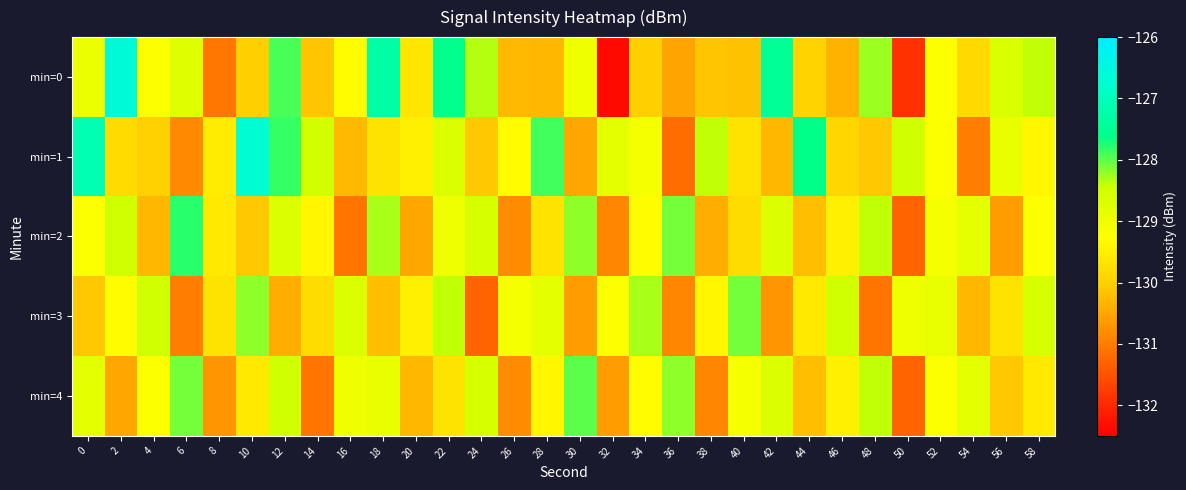

Which series has the largest range (max minus min)?

min=0